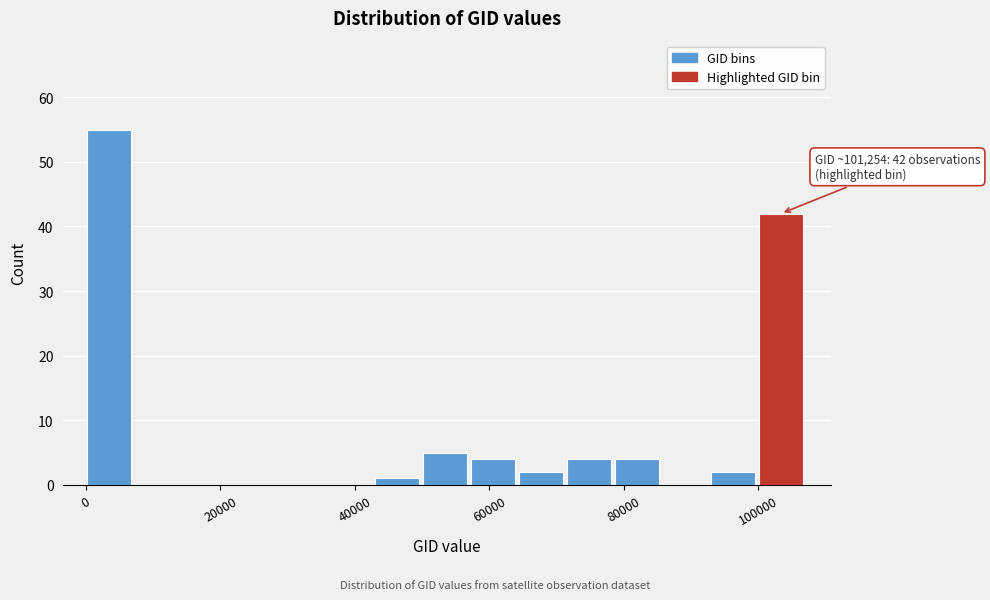

Around what value on the x-axis is the tallest bar? Give the approximate position of its centre, as read against the axis.

4000